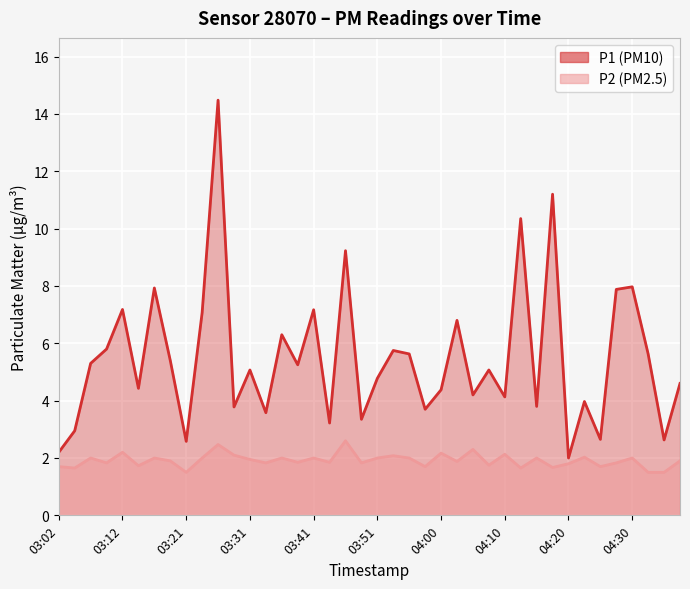

The value of P1 at 03:53 is 5.8. True or false?

True